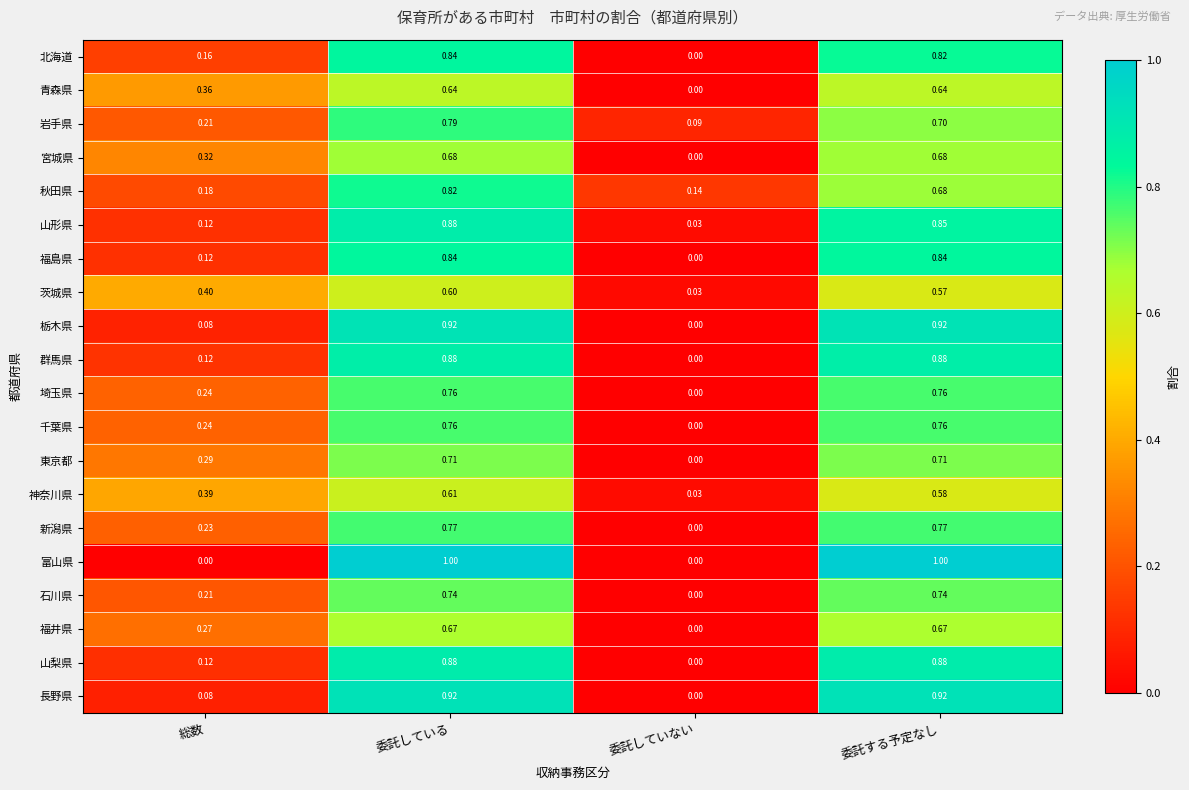

At which label is 神奈川県 closest to 0?

委託していない